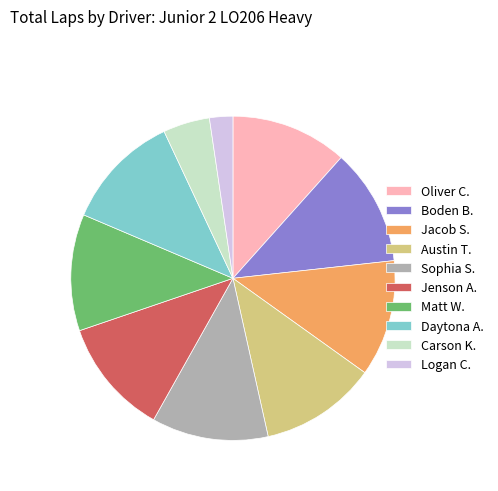

Does Austin T. account for over 50% of the chart?

No